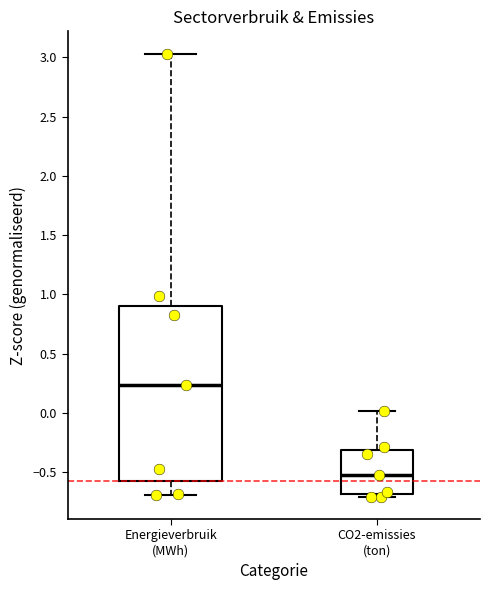

Where is the upper edge of the box for CO2-emissies (ton) on the y-axis? The values are not printed on the chart, so give them approximately, as read against the axis.

-0.30